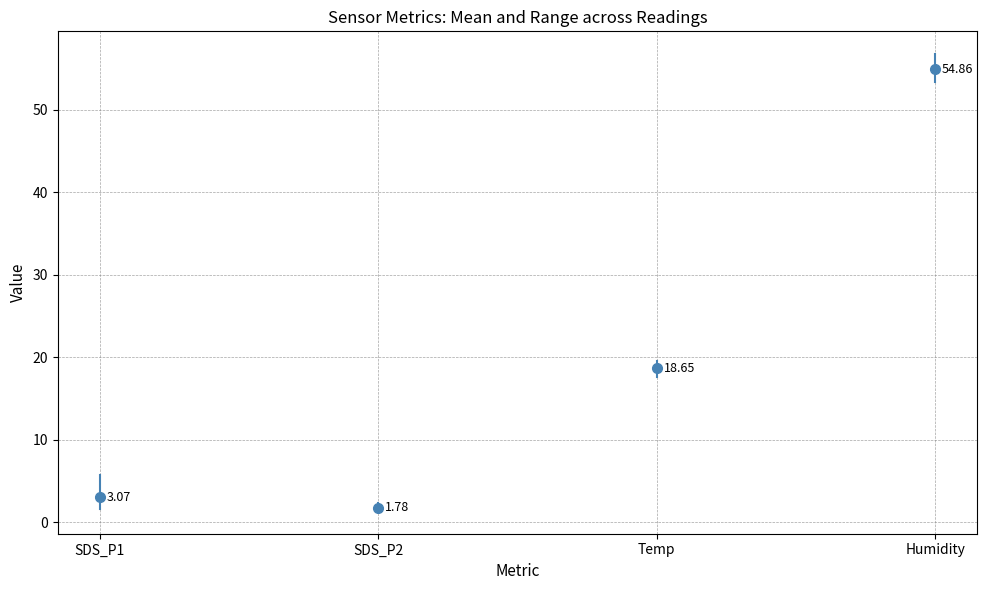

The value of Temp at Temp is 8.7. True or false?

False